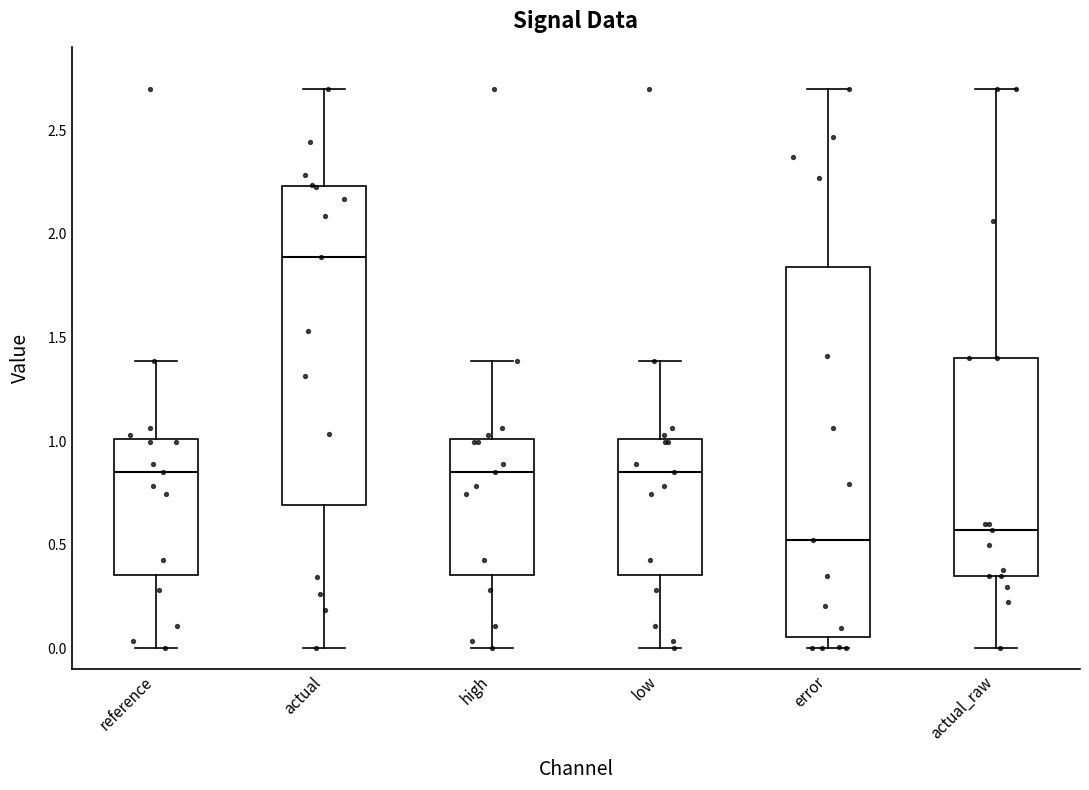

Reading left to right, read every box against the y-axis: the position of its median line, the range the box covers, and the ends of its whiskers. The values are not printed on the chart, so give them approximately, as read against the axis.

reference: median 0.85, box 0.35 to 1.00, whiskers 0.00 to 1.40
actual: median 1.90, box 0.70 to 2.25, whiskers 0.00 to 2.70
high: median 0.85, box 0.35 to 1.00, whiskers 0.00 to 1.40
low: median 0.85, box 0.35 to 1.00, whiskers 0.00 to 1.40
error: median 0.50, box 0.05 to 1.85, whiskers 0.00 to 2.70
actual_raw: median 0.55, box 0.35 to 1.40, whiskers 0.00 to 2.70